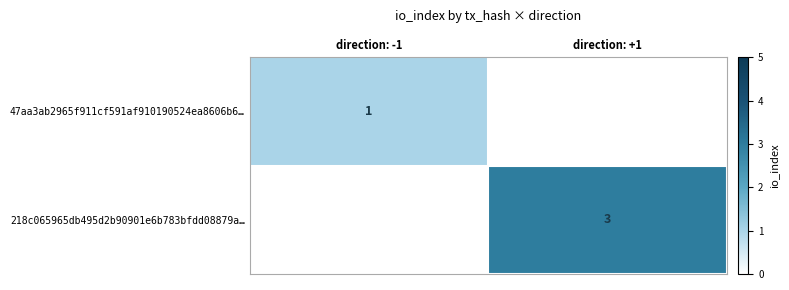

Is it true that 218c065965db495d2b90901e6b783bfdd08879a… equals 2 at direction: +1?

False